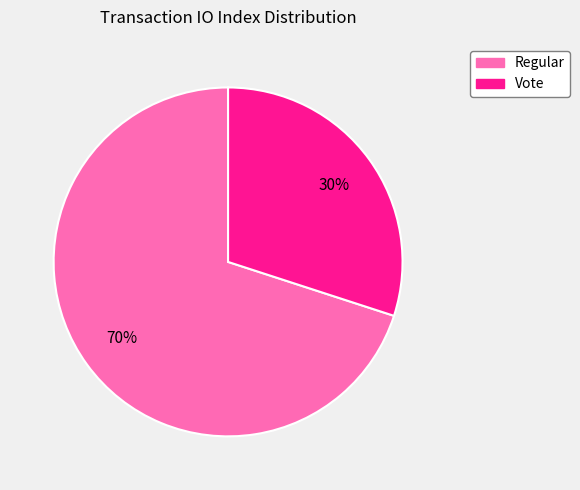

What is the majority slice?

Regular